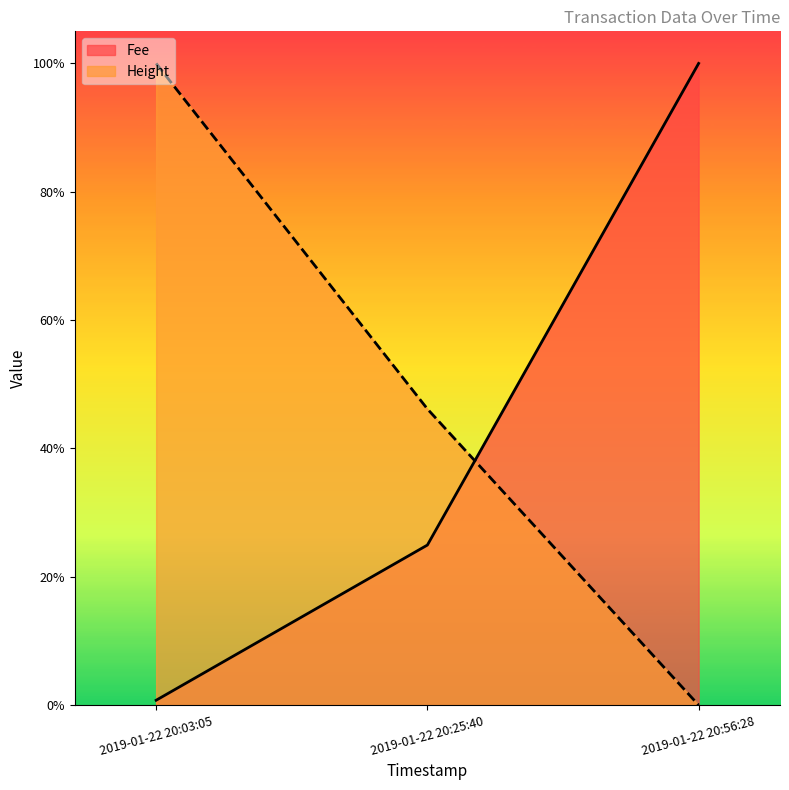

What is the difference between the maximum and second lowest values in the Fee series?

0.8